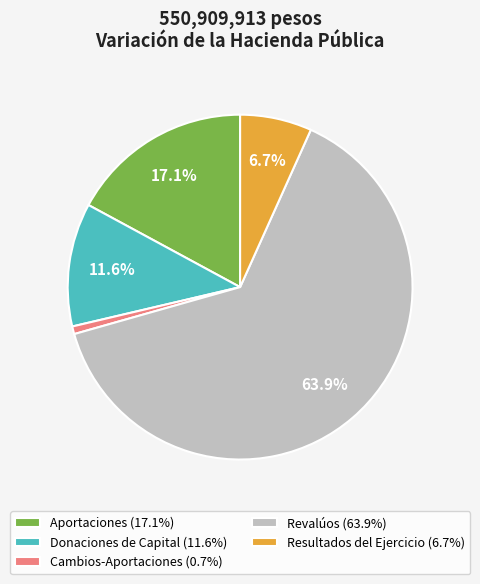

To the nearest percent, what is the difference between the Donaciones de Capital and Resultados del Ejercicio slice percentages?

5%